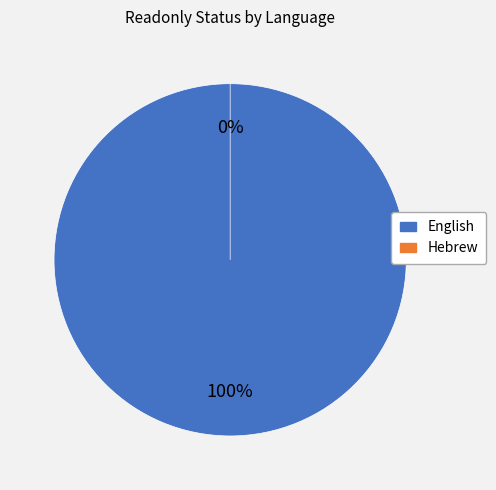

What is the smallest slice in the pie chart?

Hebrew